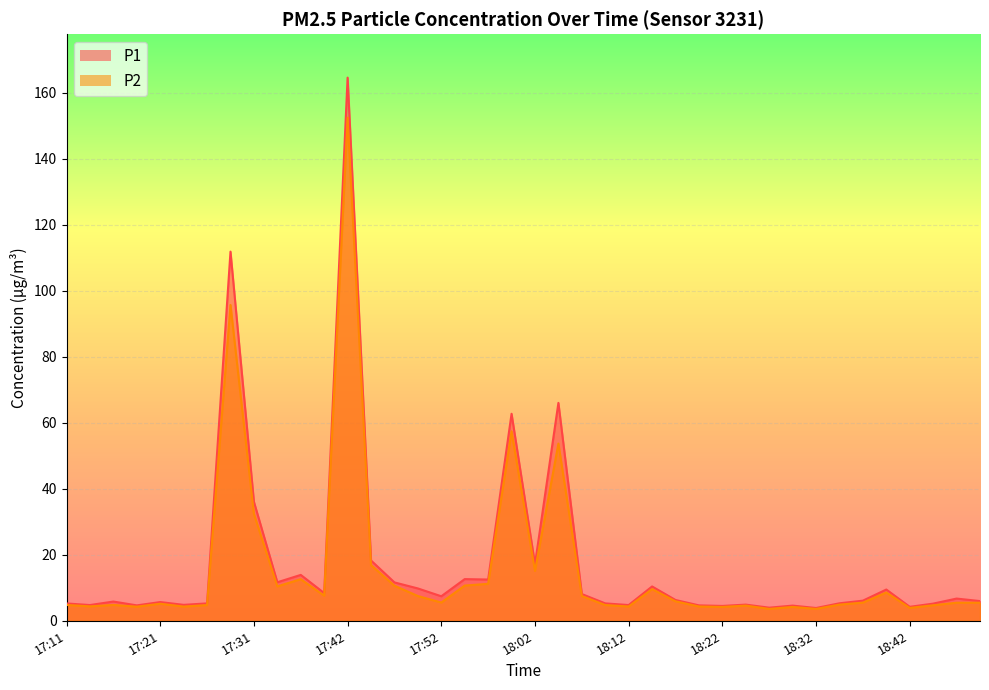

Reading left to right, extract all data points from this chart.

P1: 5.2	4.8	5.8	4.7	5.7	4.8	5.3	111.9	36.1	11.7	13.9	8.4	164.6	18.3	11.6	9.8	7.4	12.6	12.5	62.7	17.1	66.0	8.1	5.3	4.8	10.4	6.3	4.7	4.5	4.9	4.0	4.6	3.9	5.3	6.1	9.5	4.2	5.2	6.7	6.0
P2: 4.8	4.4	4.8	4.3	5.2	4.3	4.8	95.7	32.4	10.4	12.6	7.6	152.5	16.9	10.6	7.5	5.5	10.7	11.2	57.4	15.1	53.7	7.5	4.8	4.3	9.6	5.9	4.3	4.2	4.6	3.6	4.2	3.6	4.9	5.5	8.6	3.9	4.7	5.5	5.5